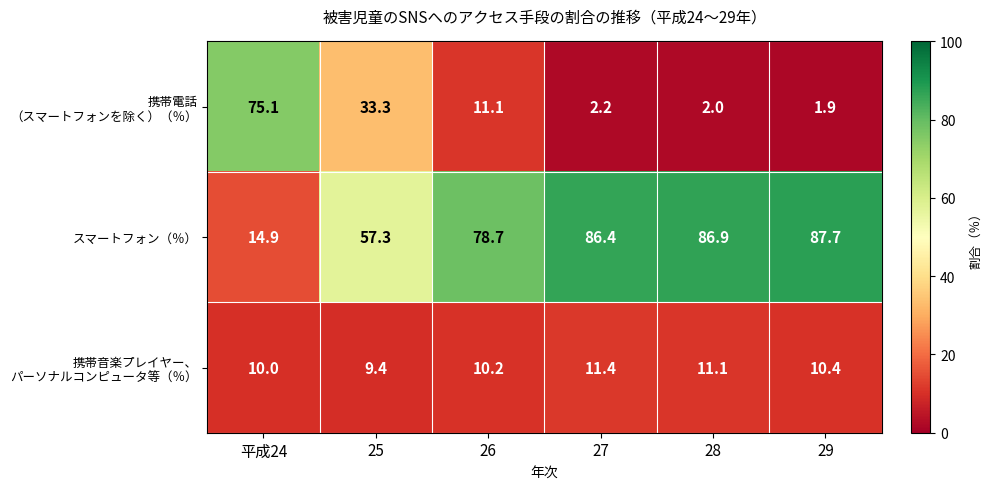

What is the difference between the highest and lowest values at 27?

84.2